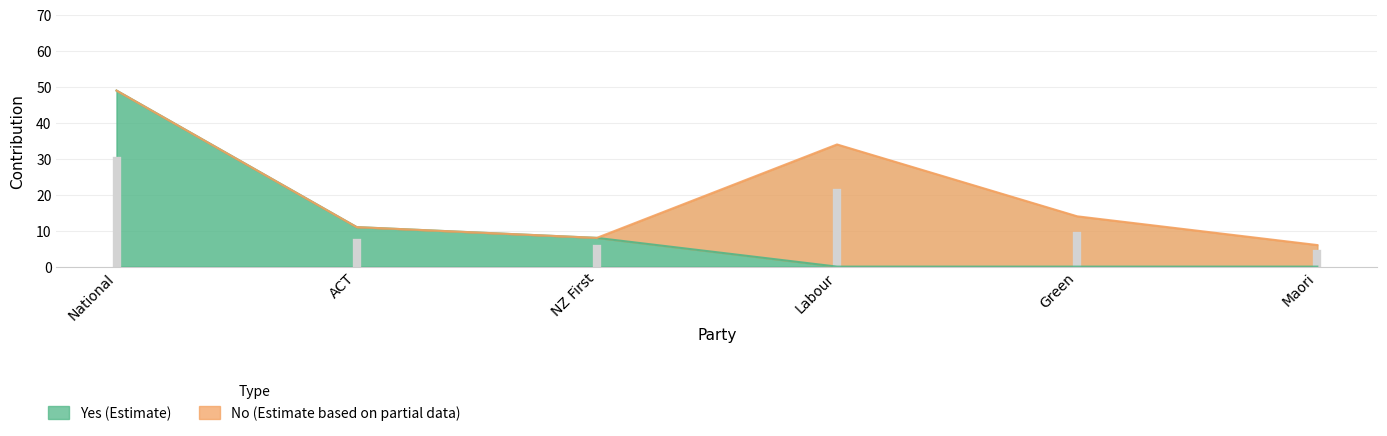

Count the number of values greater than 8.

2